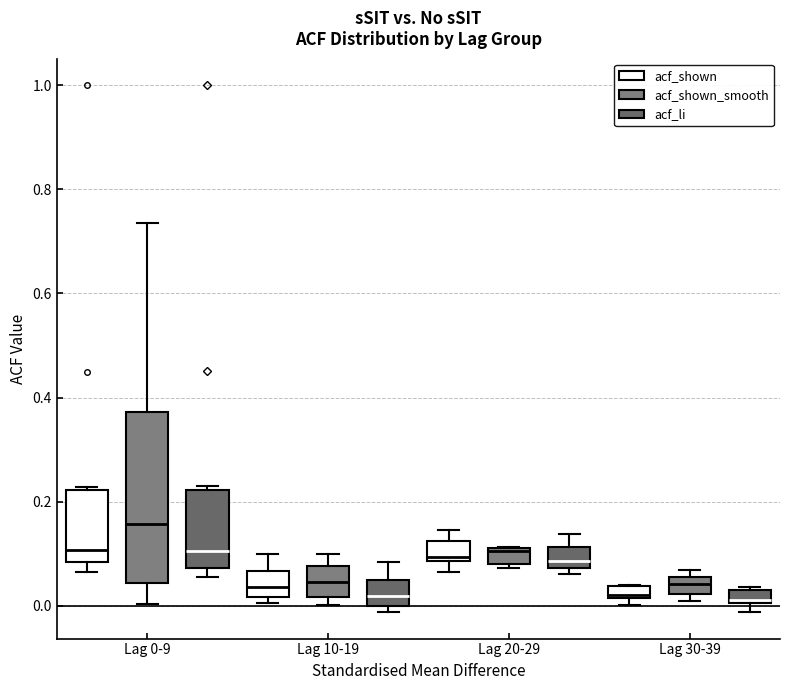

Where does the median line of the box for Lag 20-29 (acf_shown_smooth) sit on the y-axis? The values are not printed on the chart, so give them approximately, as read against the axis.

0.10